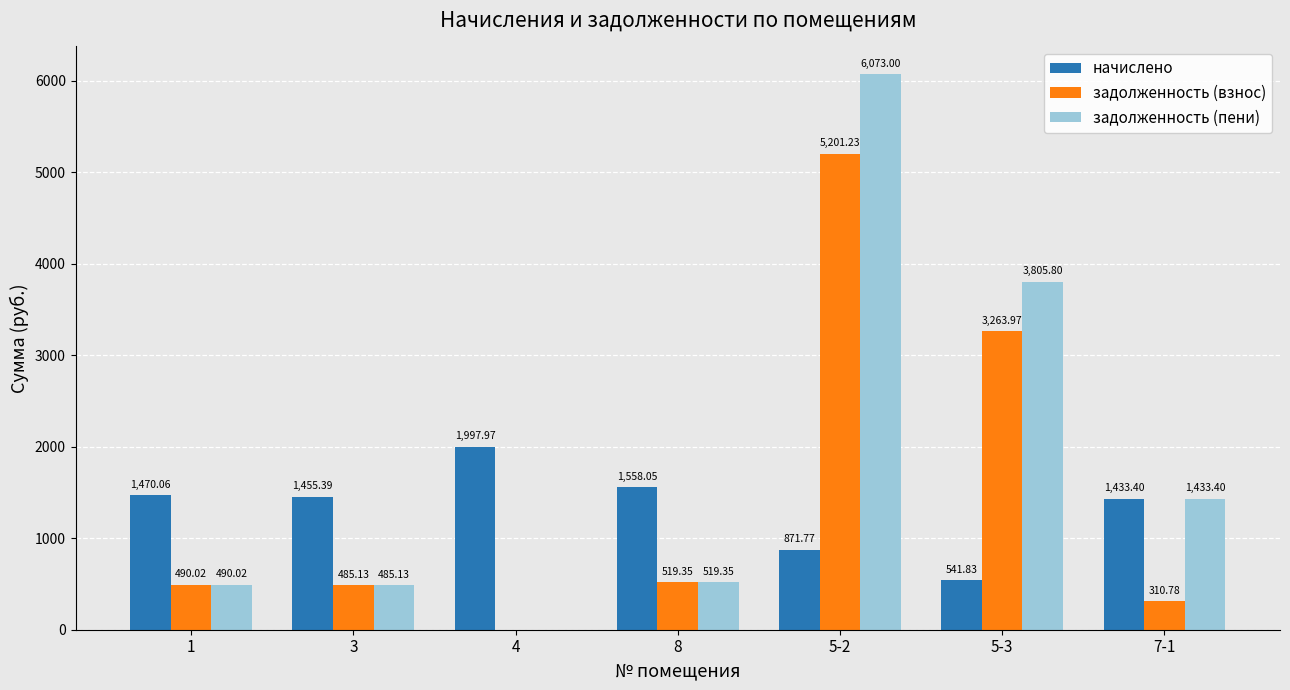

True or false: задолженность (взнос) has a value of 485.1 at 3.

True